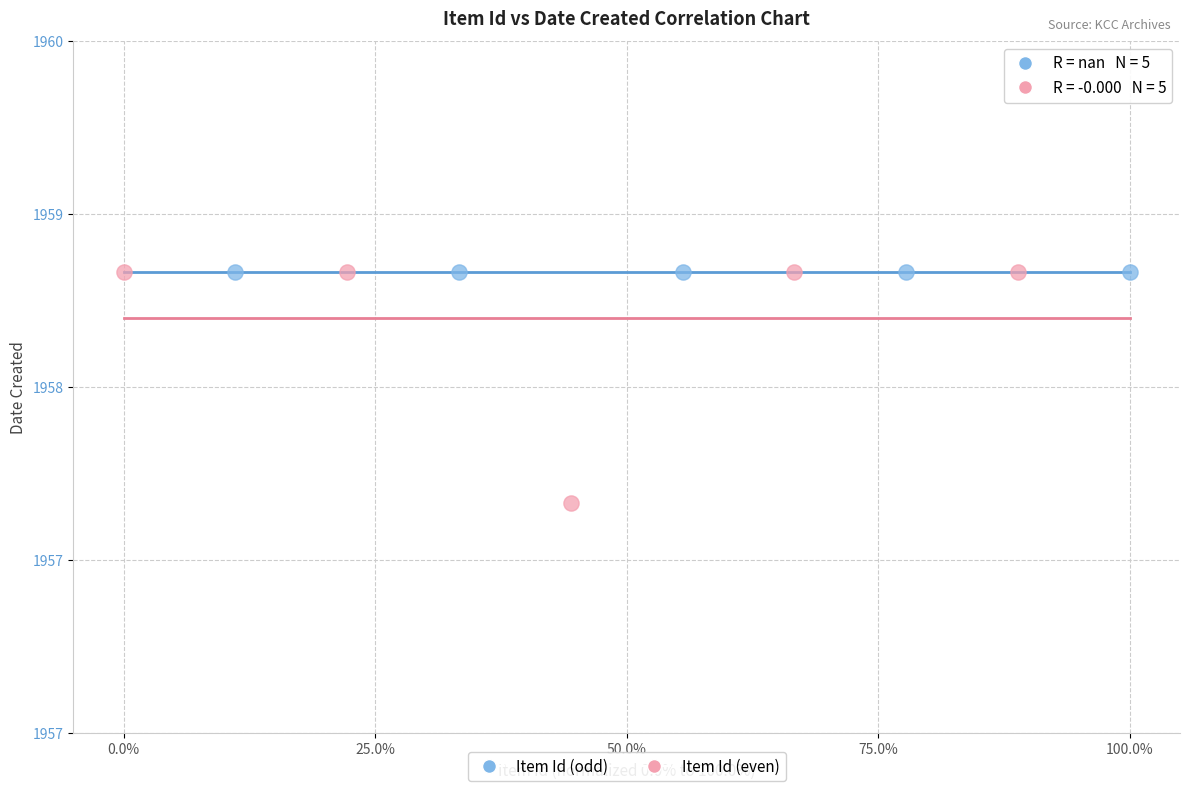

What are all the series names shown in the legend?

Item Id (odd), Item Id (even)